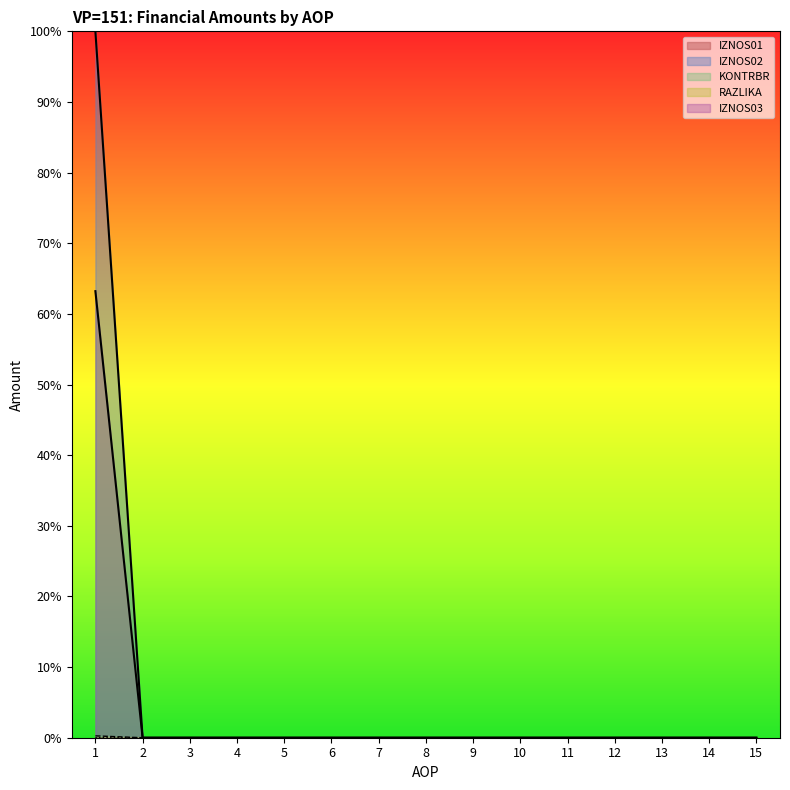

Is the value of IZNOS02 at 1 greater than the value of RAZLIKA at 15?

Yes